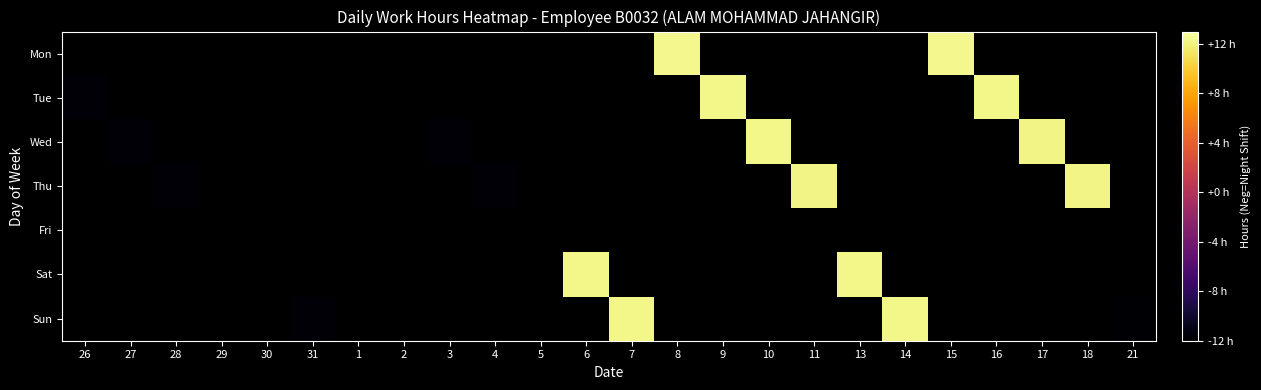

How many values in Tue are below zero?

1